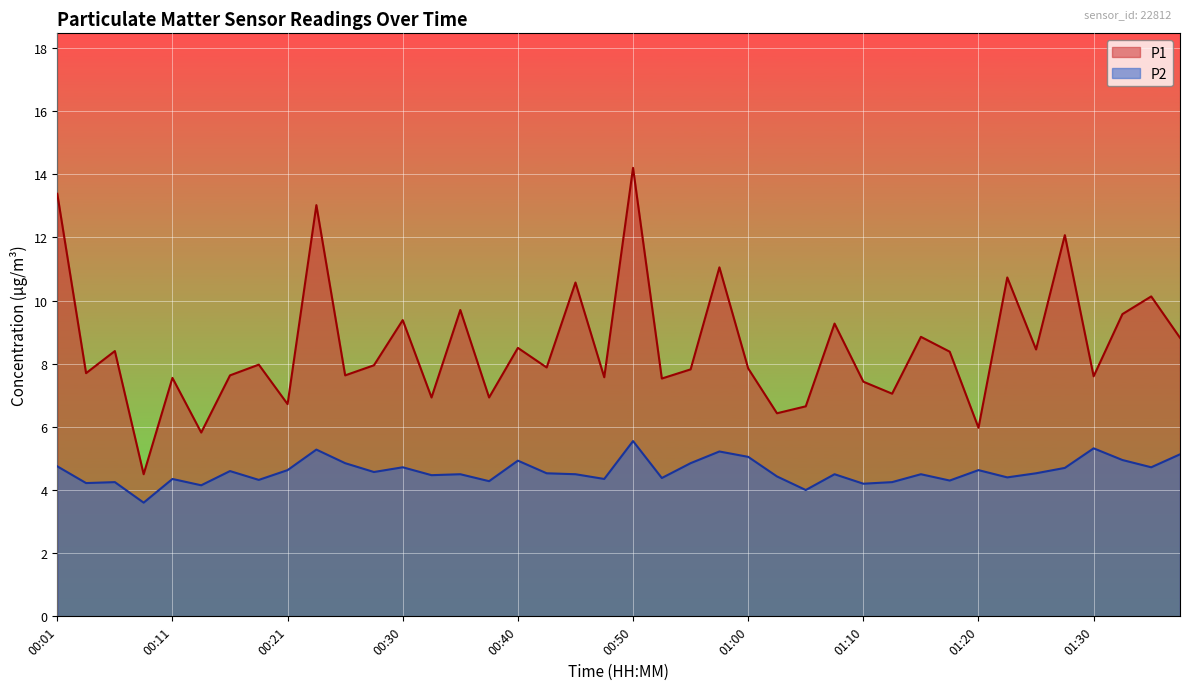

What is the sum of all P2 values?

183.5